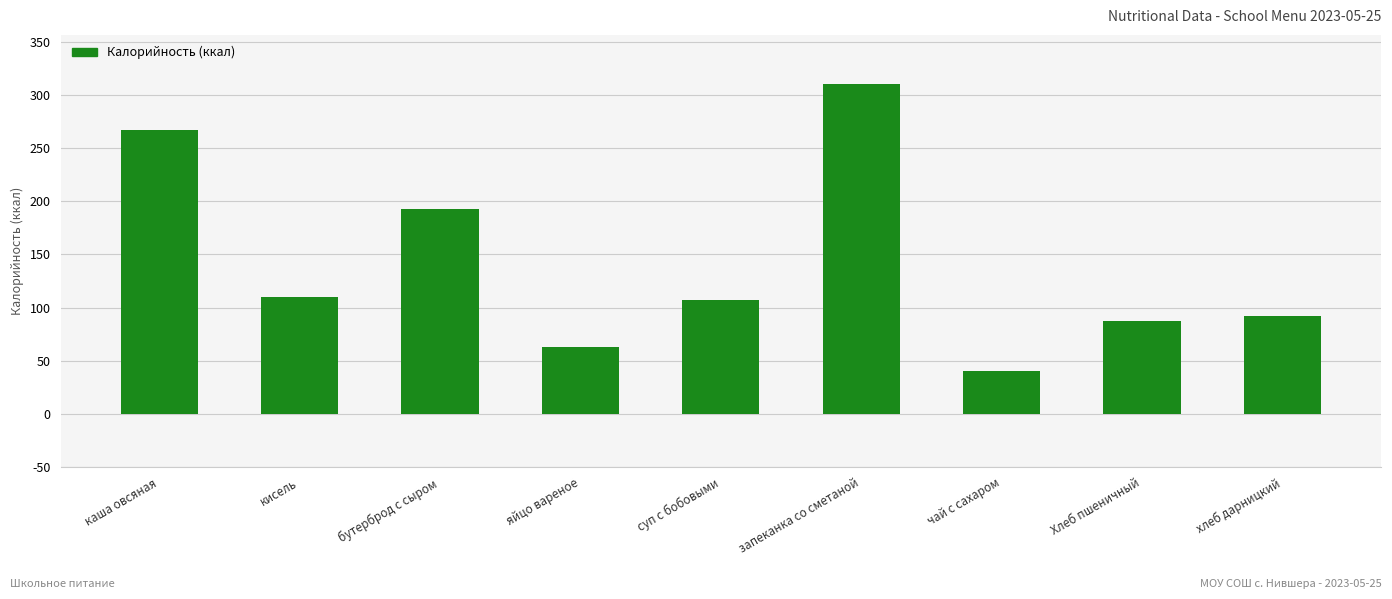

Which has a higher value, яйцо вареное or кисель?

кисель